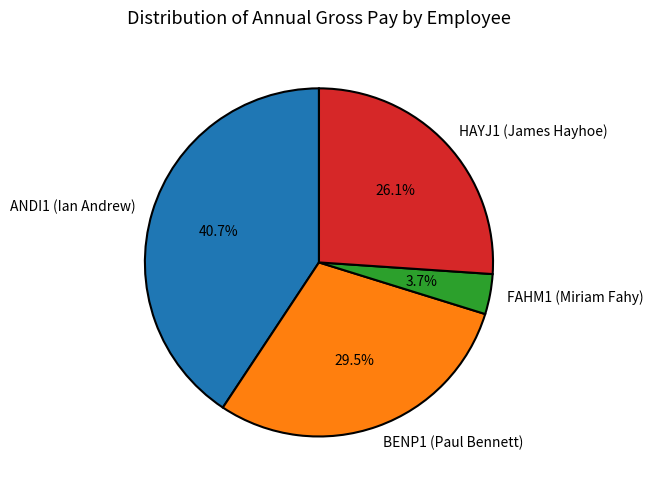

To the nearest percent, what portion does FAHM1 (Miriam Fahy) represent?

4%